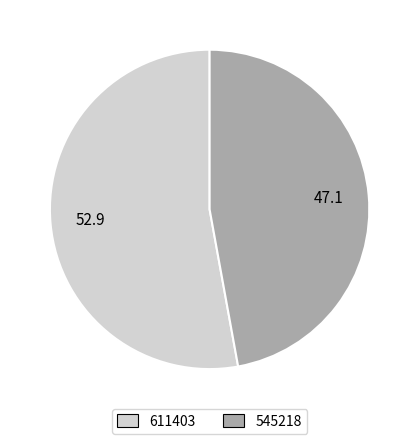

True or false: 545218 accounts for 47% of the total.

True